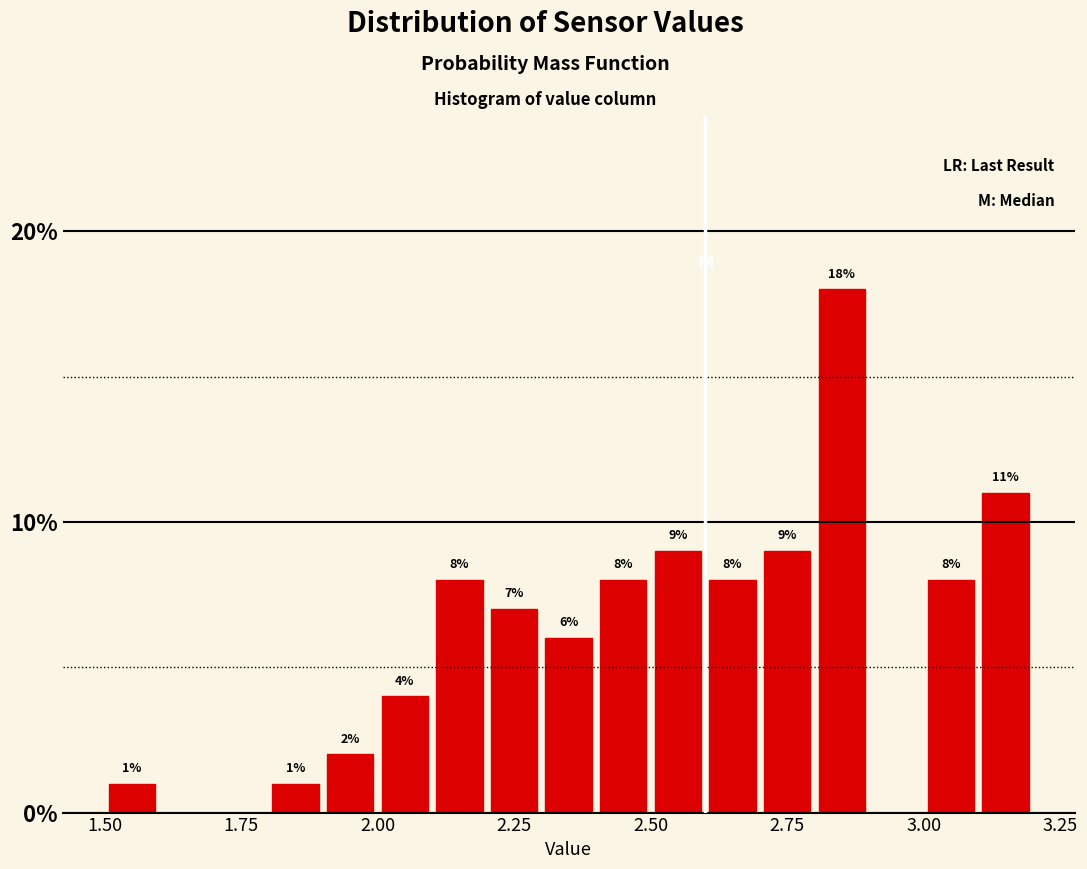

Around what value on the x-axis is the tallest bar? Give the approximate position of its centre, as read against the axis.

2.85